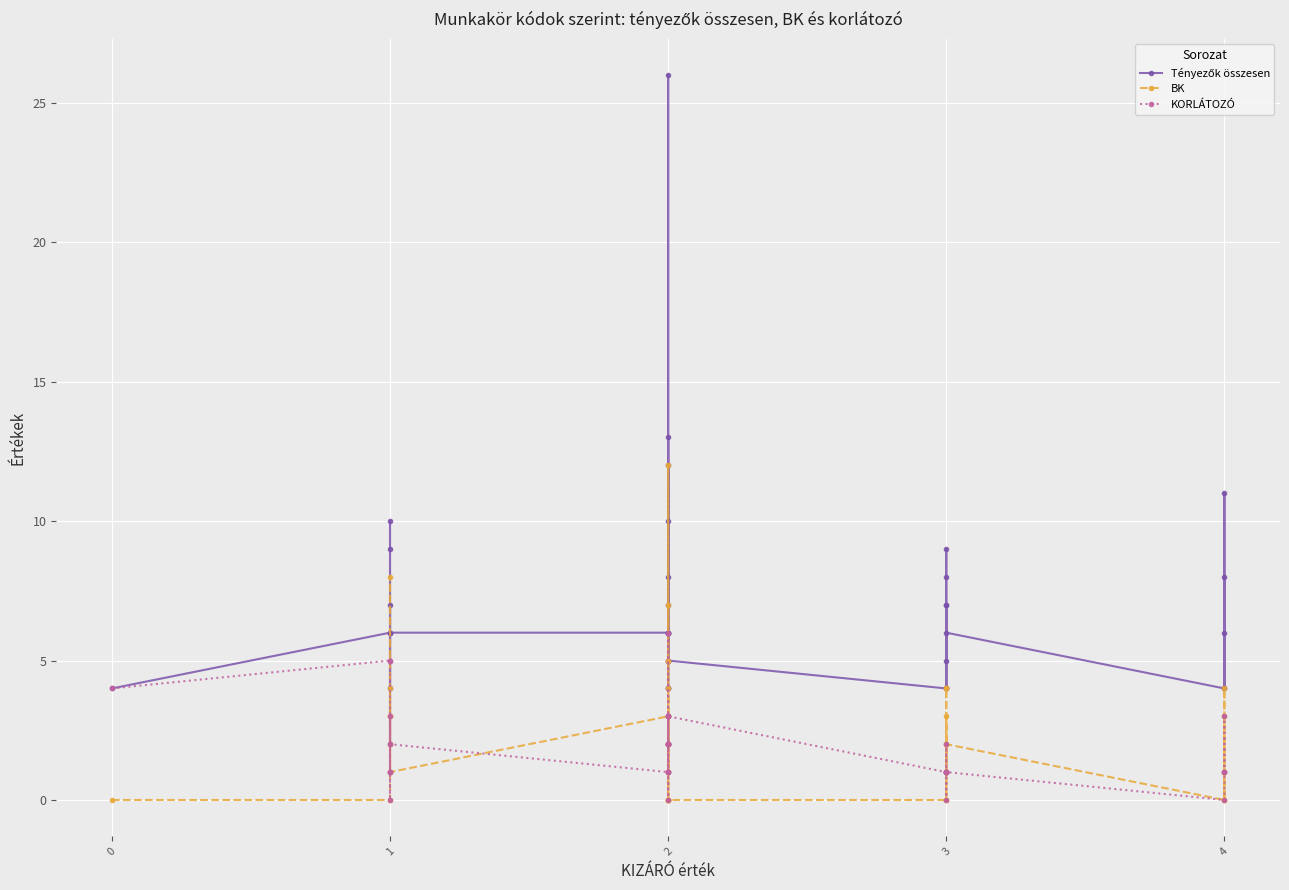

Does the chart display data point markers on the line(s)?

Yes